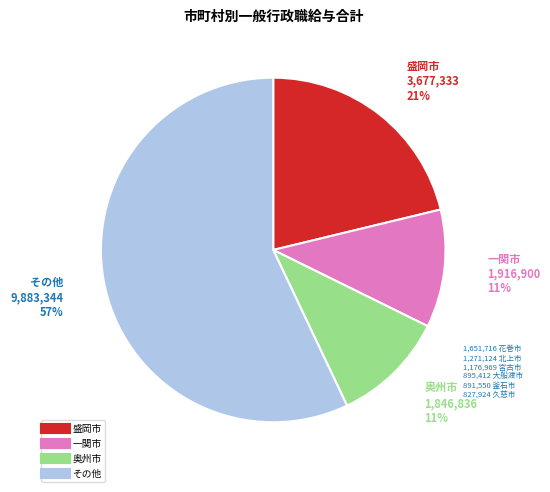

Is there a majority slice in this chart?

Yes